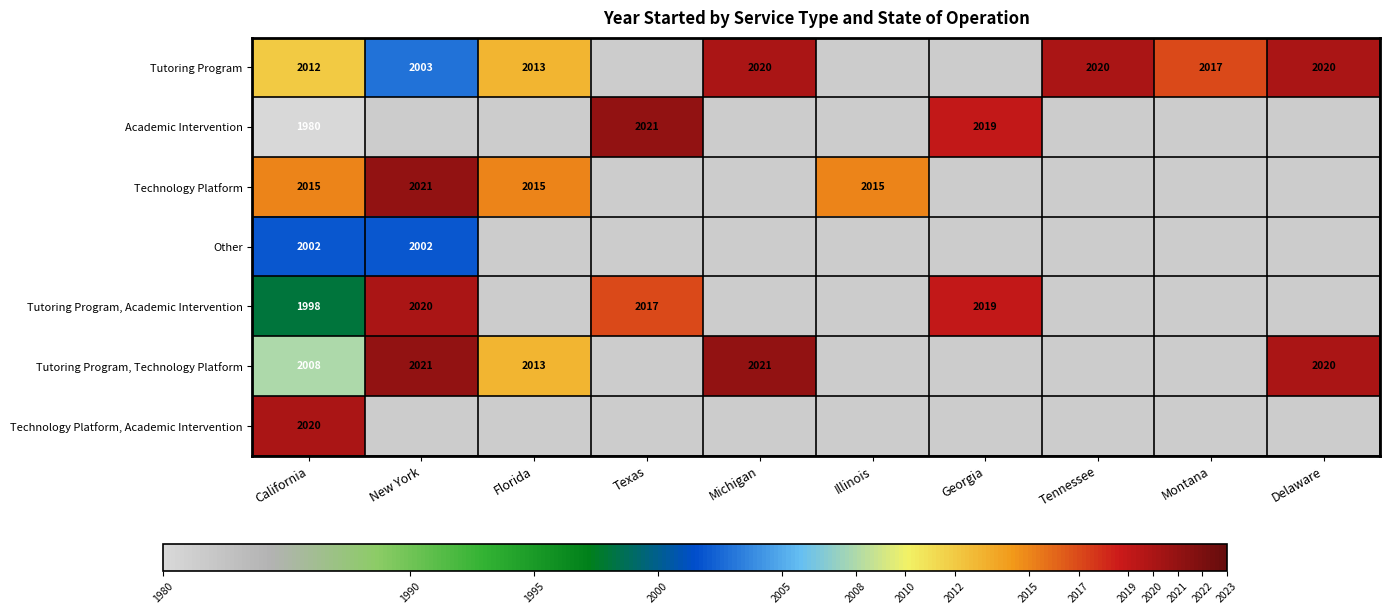

True or false: Tutoring Program, Academic Intervention has a value of 2020 at New York.

True